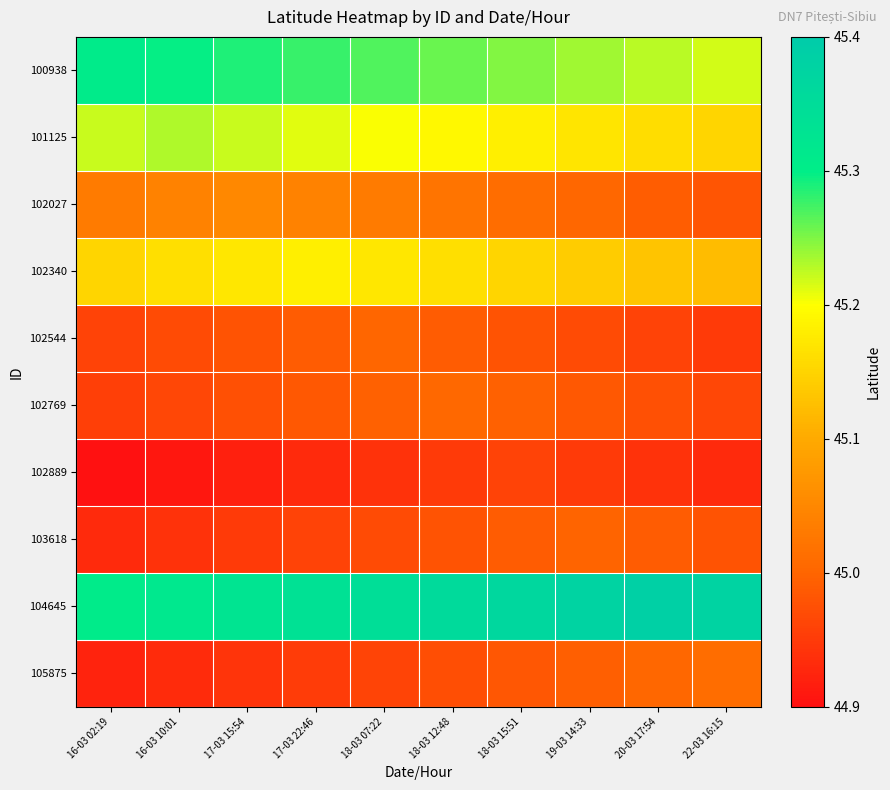

List the series in order of their peak value, lowest first.

102889, 103618, 102544, 102769, 105875, 102027, 102340, 101125, 100938, 104645